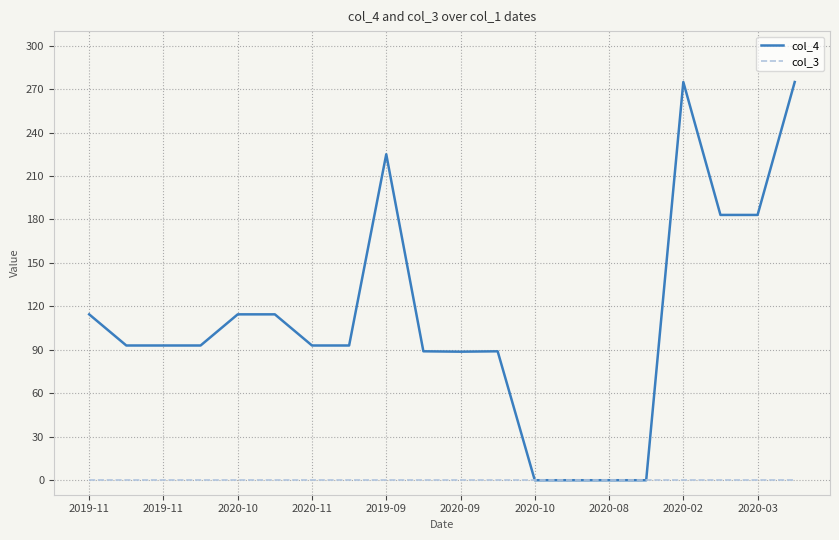

Which series has the widest spread of values?

col_4